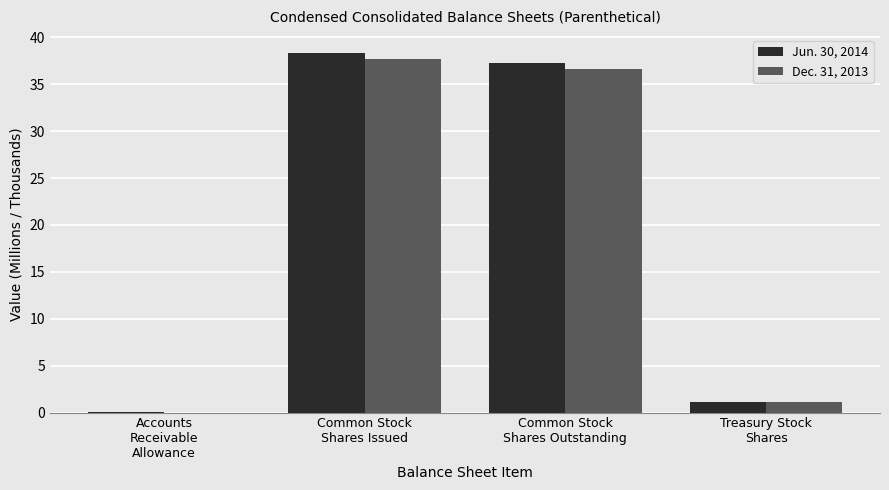

What is the sum of all Dec. 31, 2013 values?

75.3